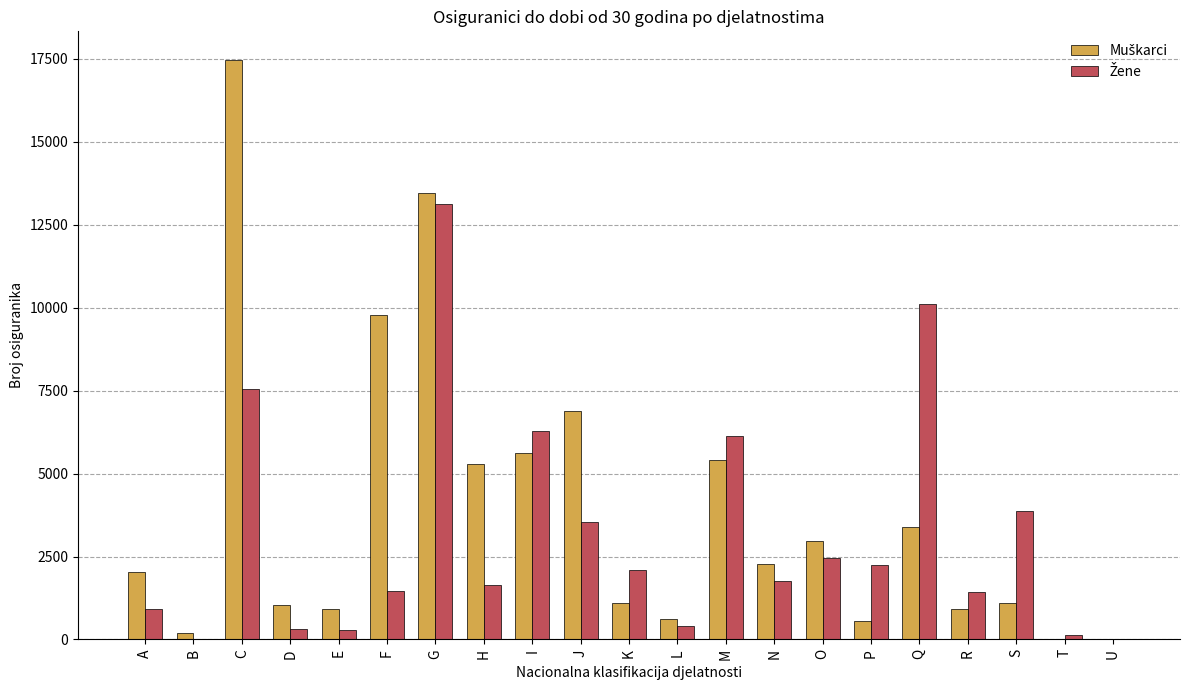

How many categories are shown in the chart?

21